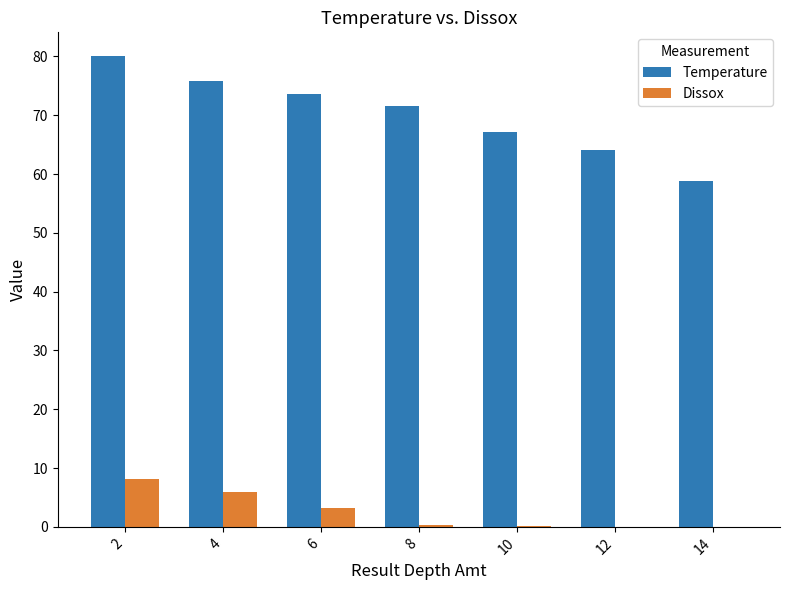

What value does the Temperature series have at 6?

73.6